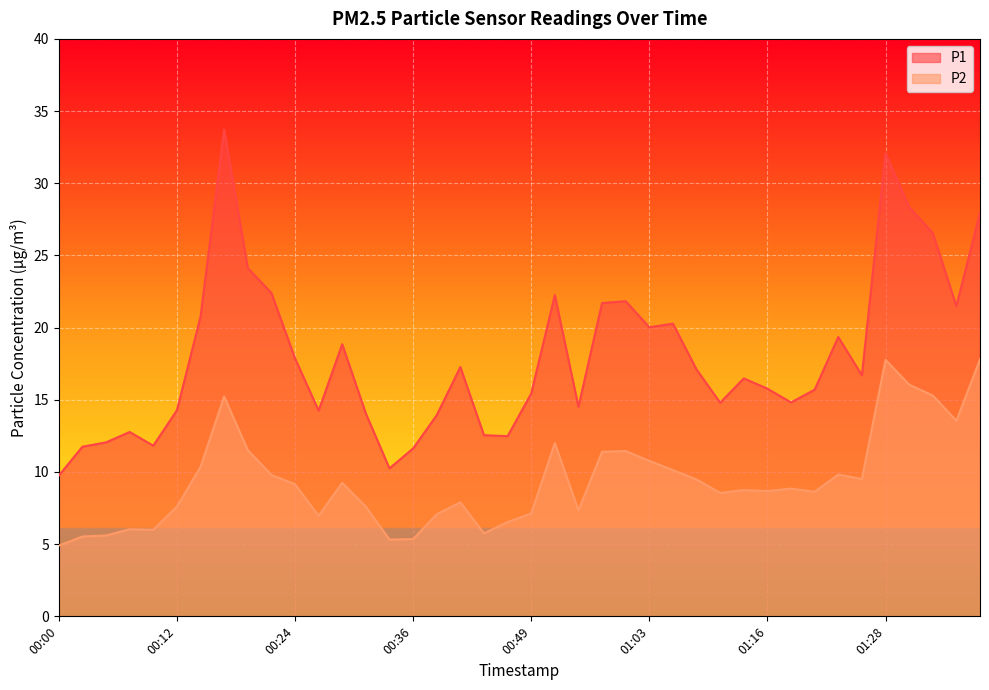

What is the sum of all P1 values?

719.7